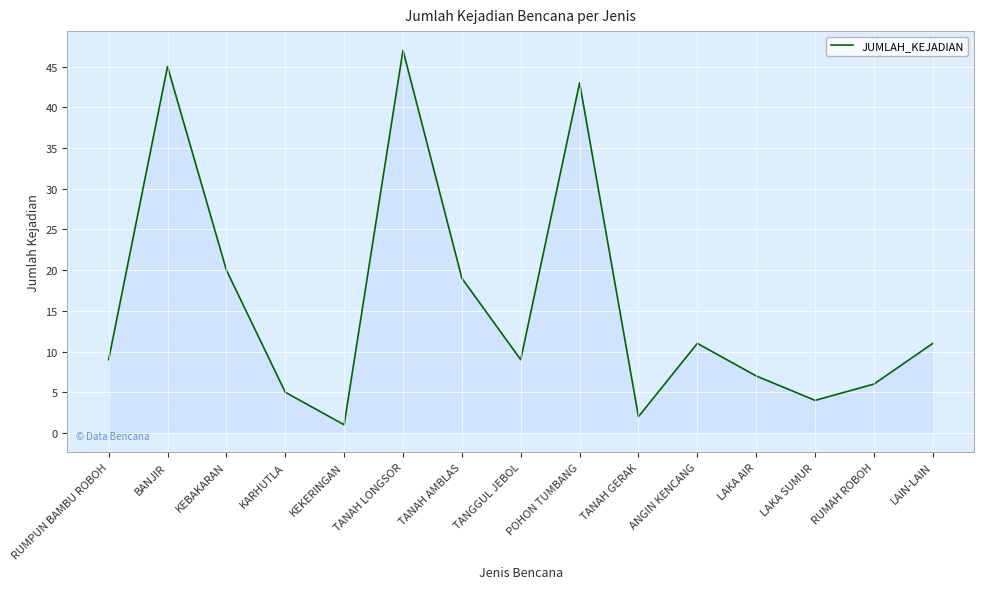

Which label corresponds to the smallest value in the chart?

KEKERINGAN